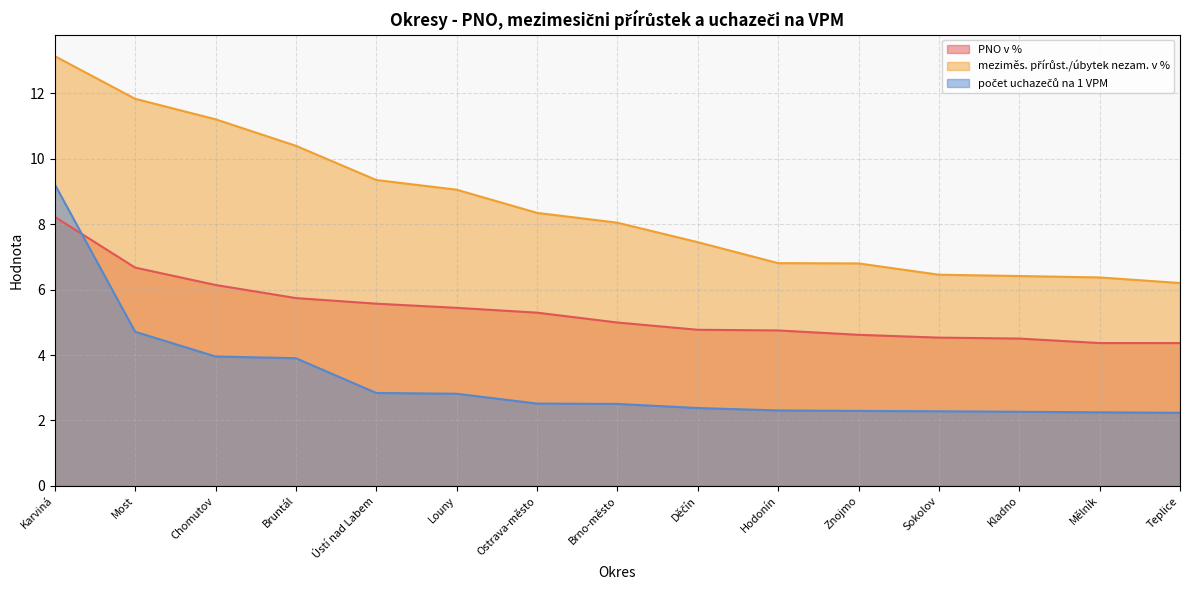

Which series changed the most between Louny and Teplice?

meziměs. přírůst./úbytek nezam. v %